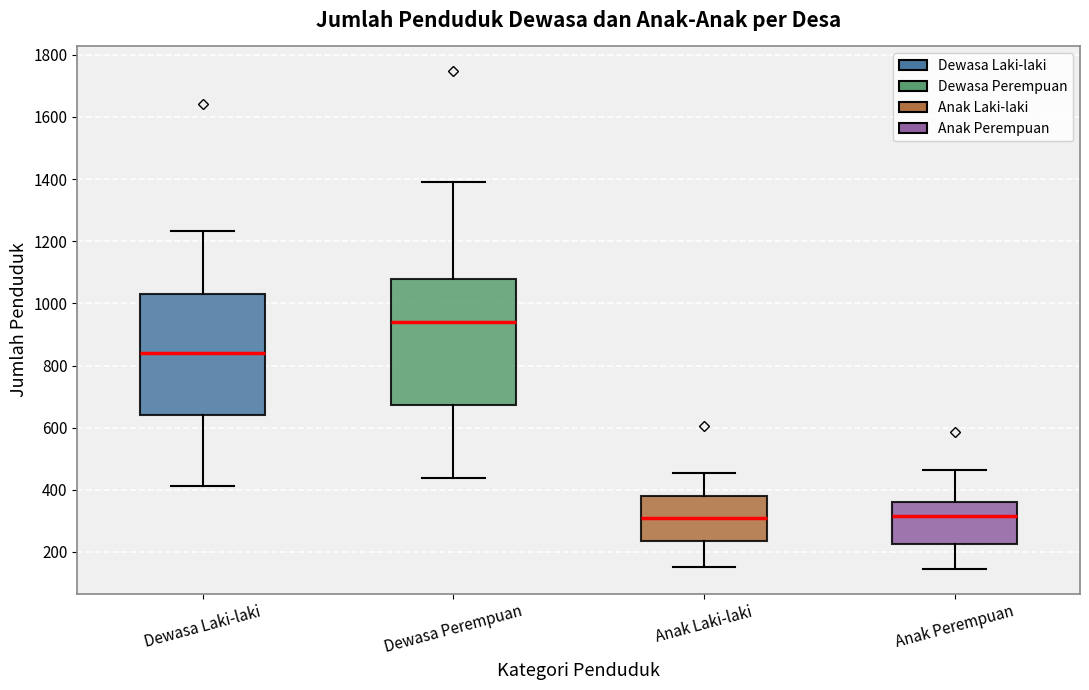

Reading left to right, read every box against the y-axis: the position of its median line, the range the box covers, and the ends of its whiskers. The values are not printed on the chart, so give them approximately, as read against the axis.

Dewasa Laki-laki: median 840, box 640 to 1020, whiskers 420 to 1240
Dewasa Perempuan: median 940, box 680 to 1080, whiskers 440 to 1400
Anak Laki-laki: median 320, box 240 to 380, whiskers 160 to 460
Anak Perempuan: median 320, box 220 to 360, whiskers 140 to 460